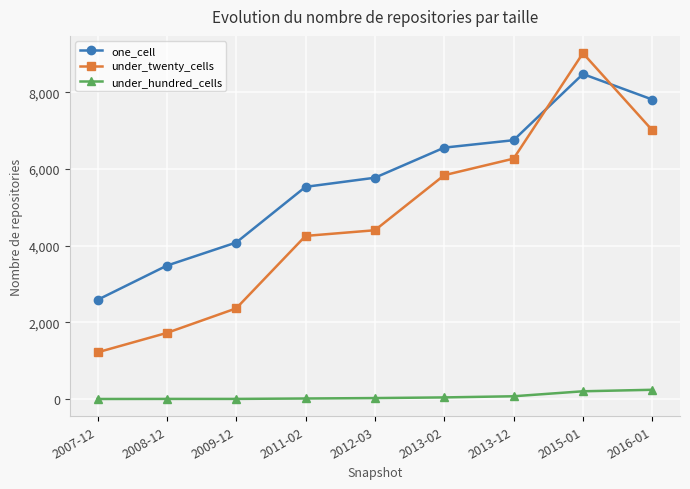

What is the label of the 3rd point from the right?

2013-12